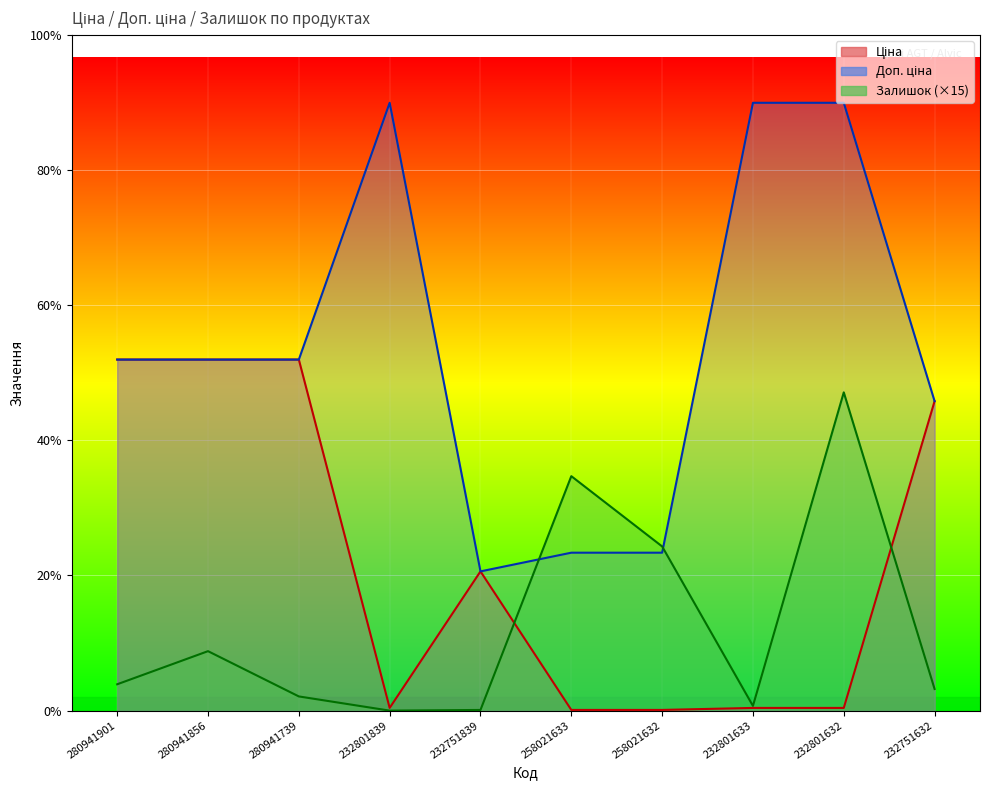

Where is Залишок nearest to the value 3532?

258021632